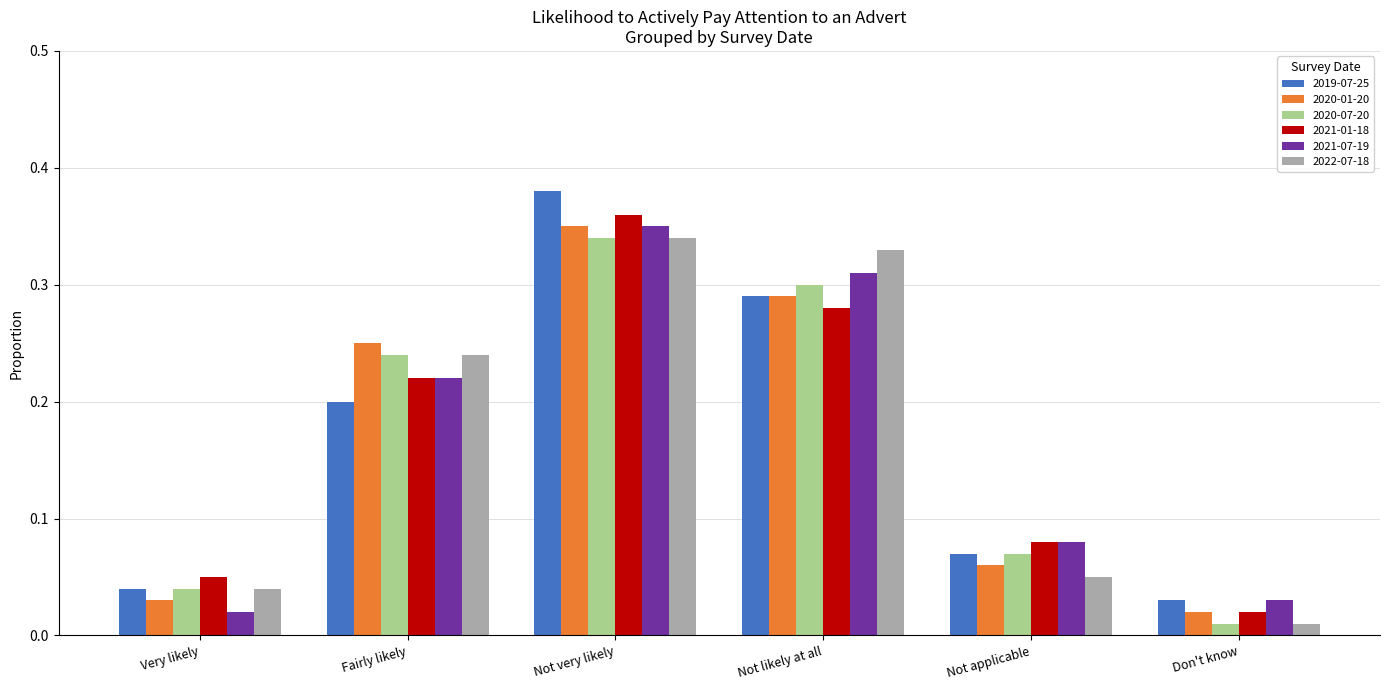

How many bars are there in total?

36